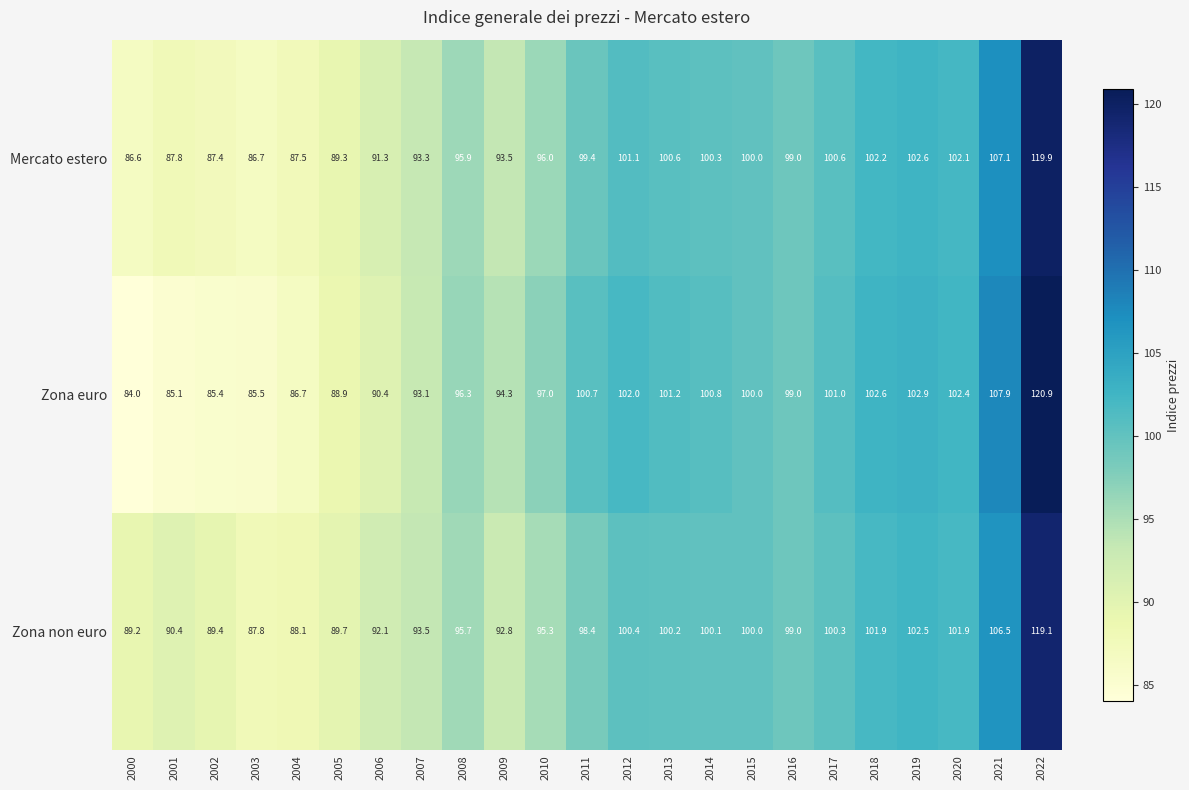

What is the spread (max minus min) of values at 2011?

2.3